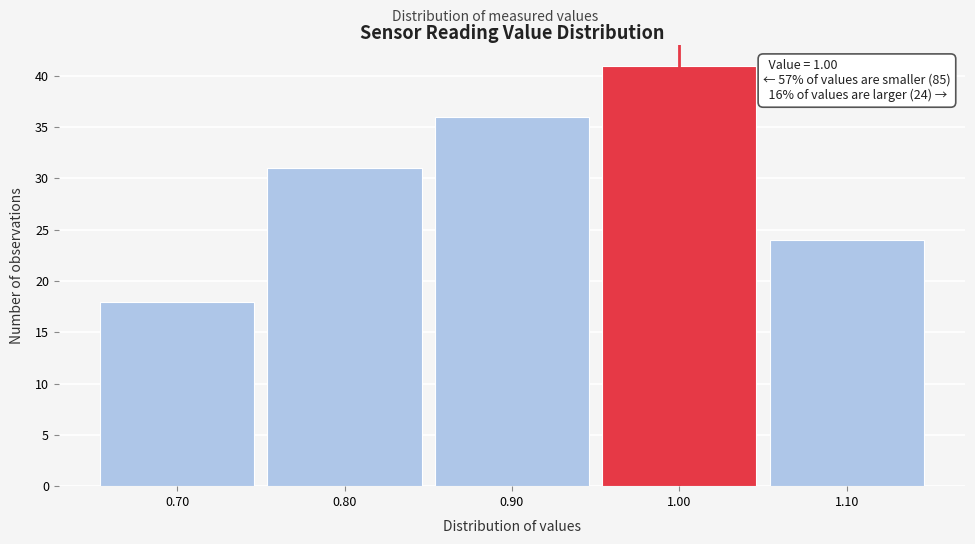

Which range on the x-axis has the tallest bar?

0.95 to 1.05